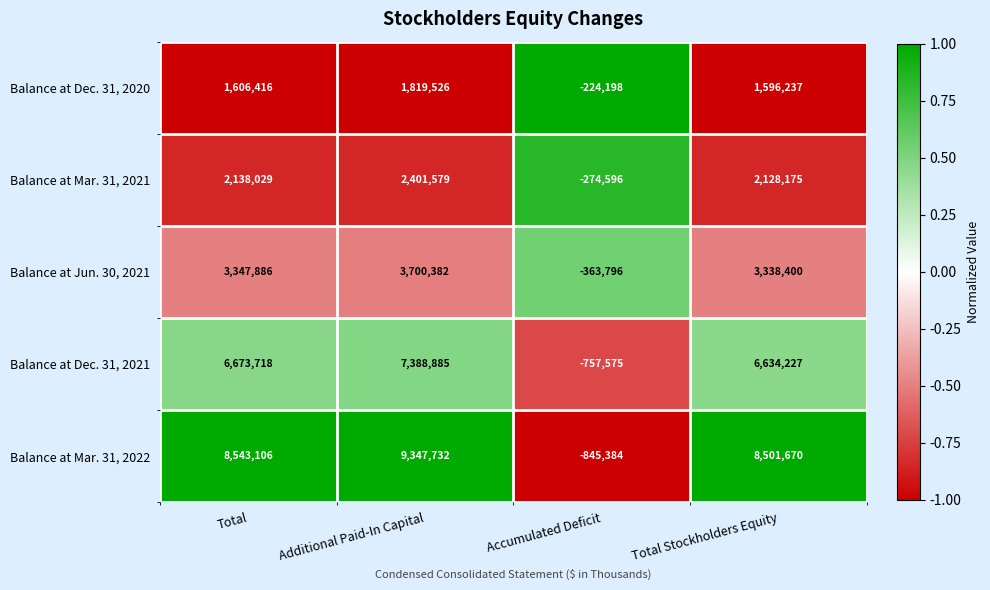

What is the approximate value of Balance at Dec. 31, 2021 at Accumulated Deficit?

-757575